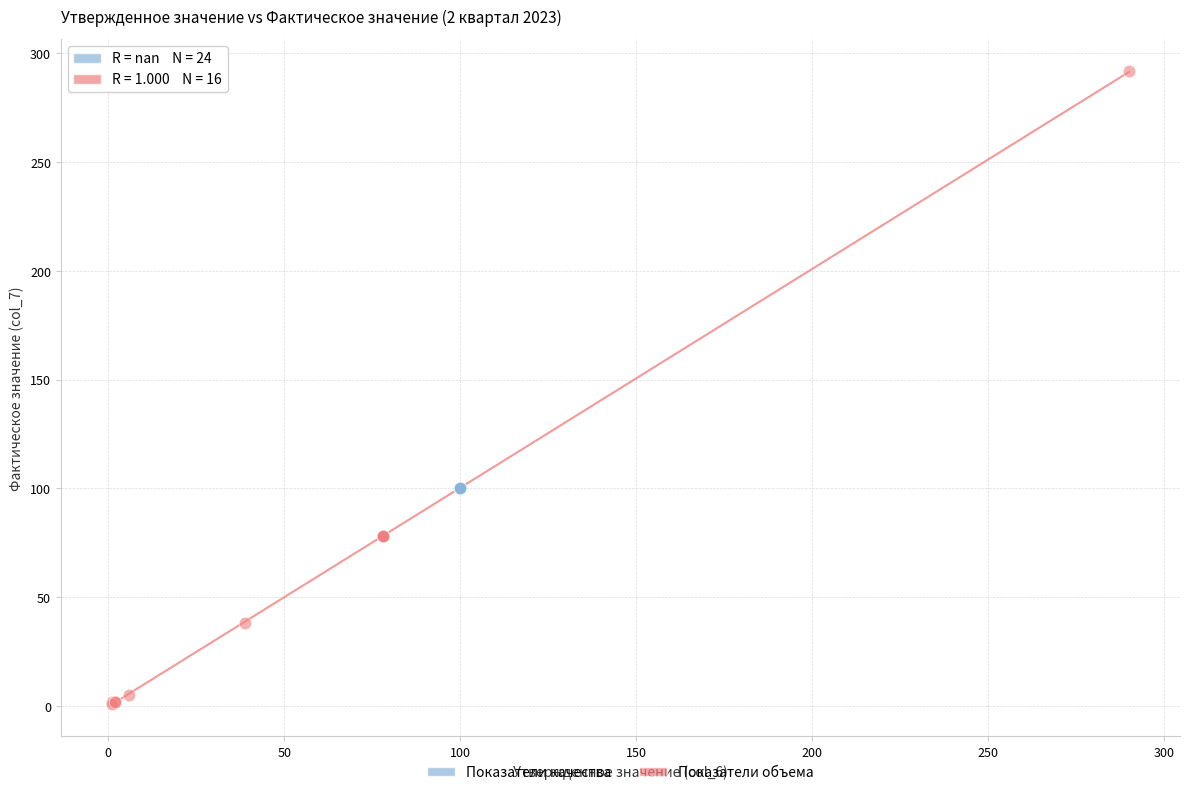

Which series reaches the minimum Y coordinate?

Показатели объема